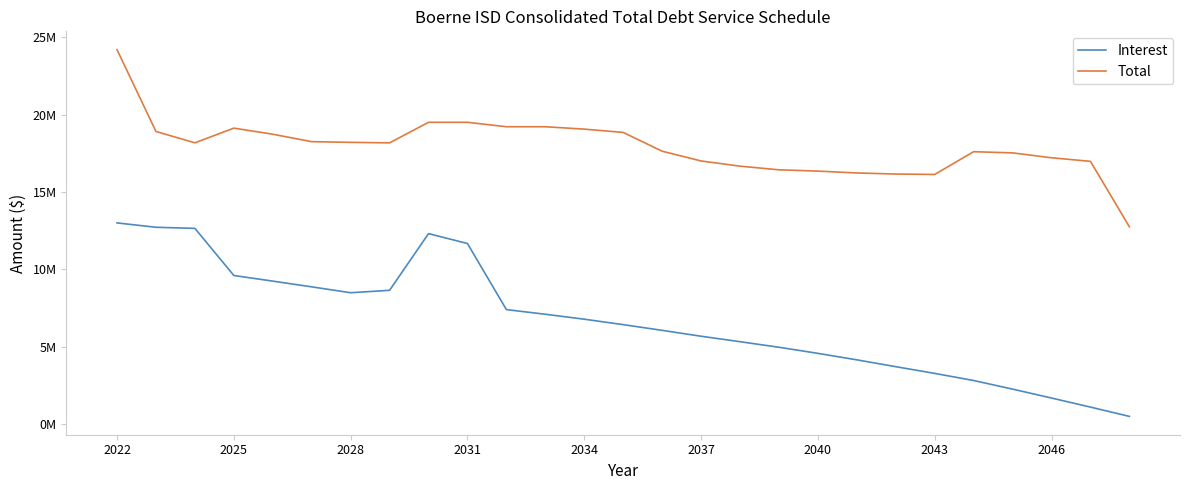

True or false: Interest and Total intersect in this chart.

False